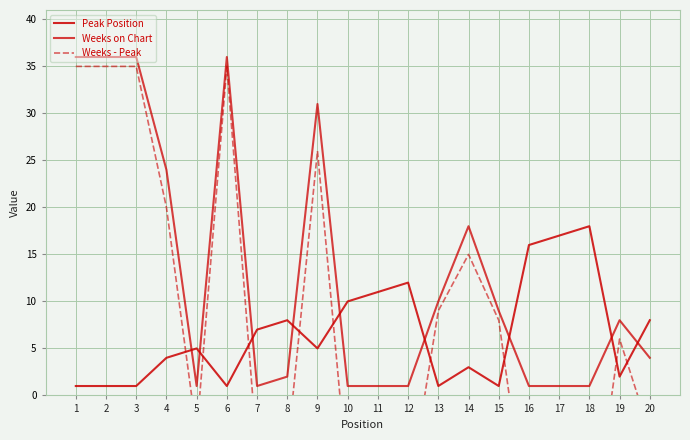

At which label is Weeks on Chart closest to 18?

14